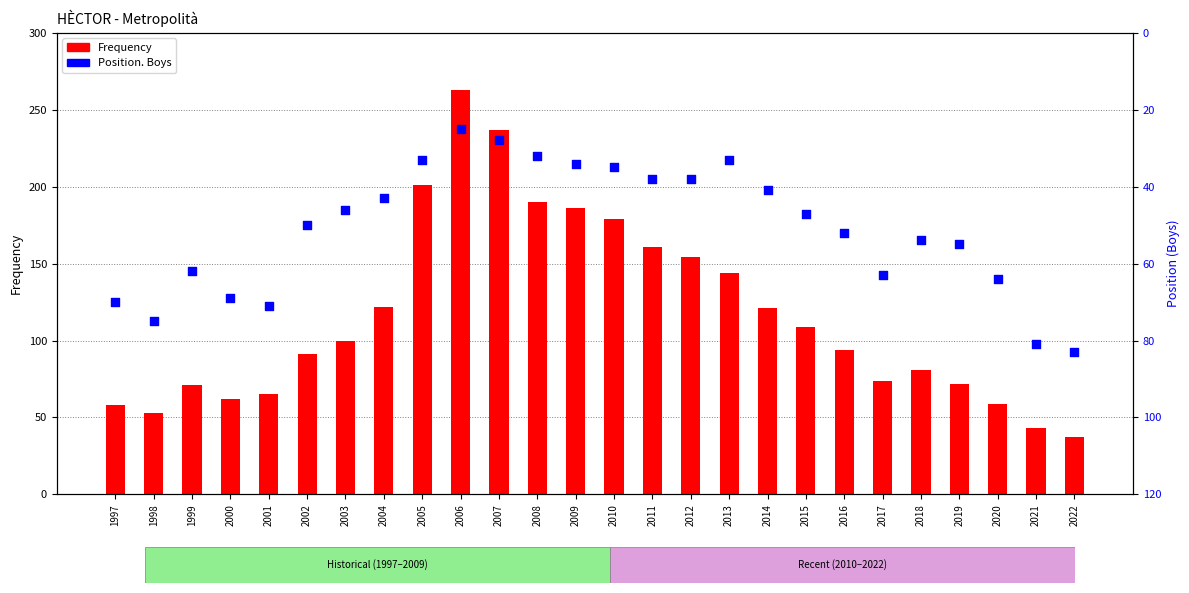

What is the total value across all series at 2009?

220